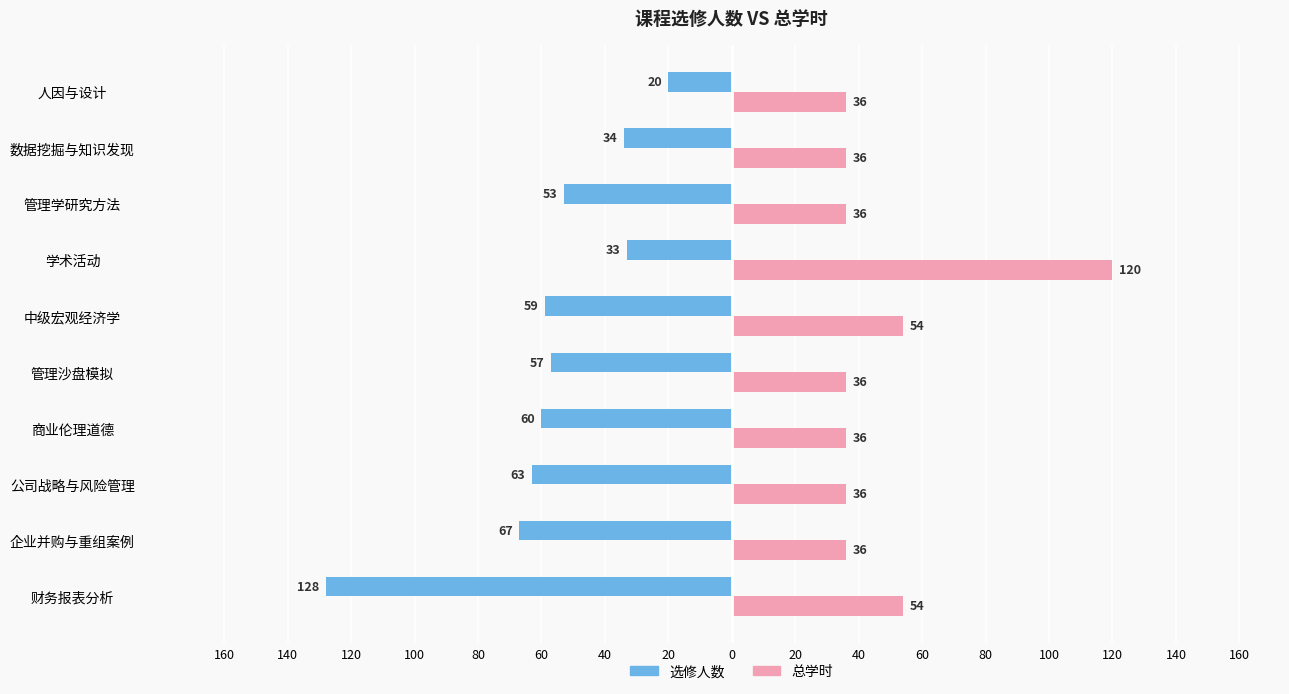

What are all the series names shown in the legend?

选修人数, 总学时